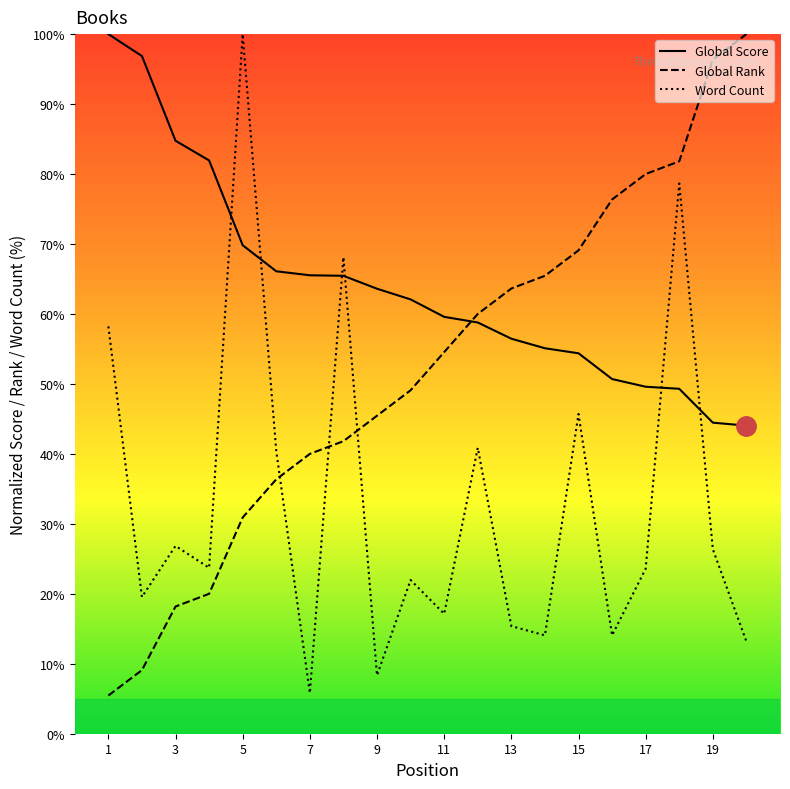

What is the sum of all Global Score values?

1278.6